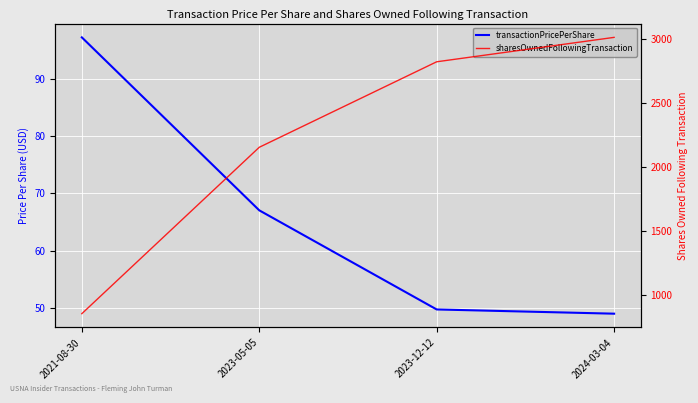

What is the sum of all transactionPricePerShare values?

263.0